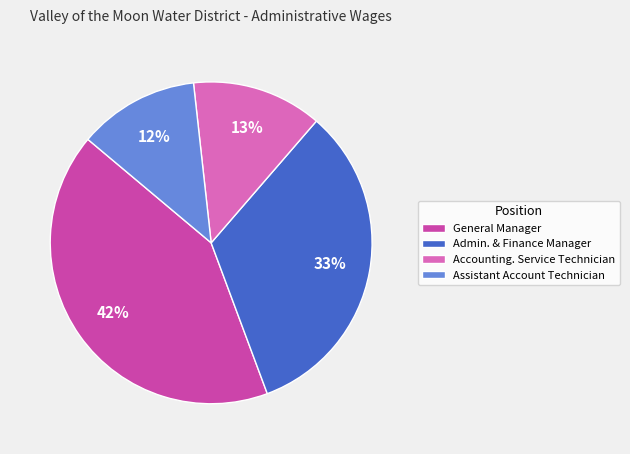

Do Assistant Account Technician and General Manager together represent more than half of the pie?

Yes